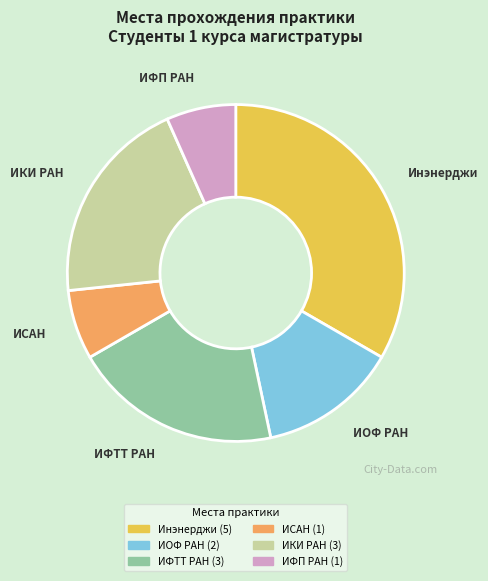

Is there a majority slice in this chart?

No